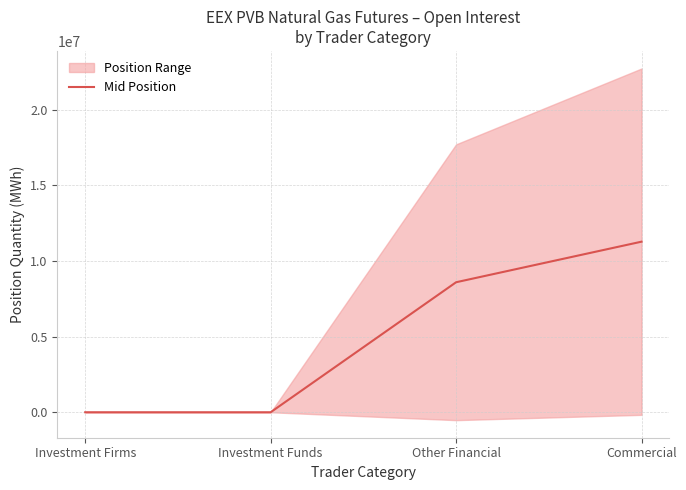

List the labels in order of value, smallest first.

Investment Firms, Investment Funds, Other Financial, Commercial